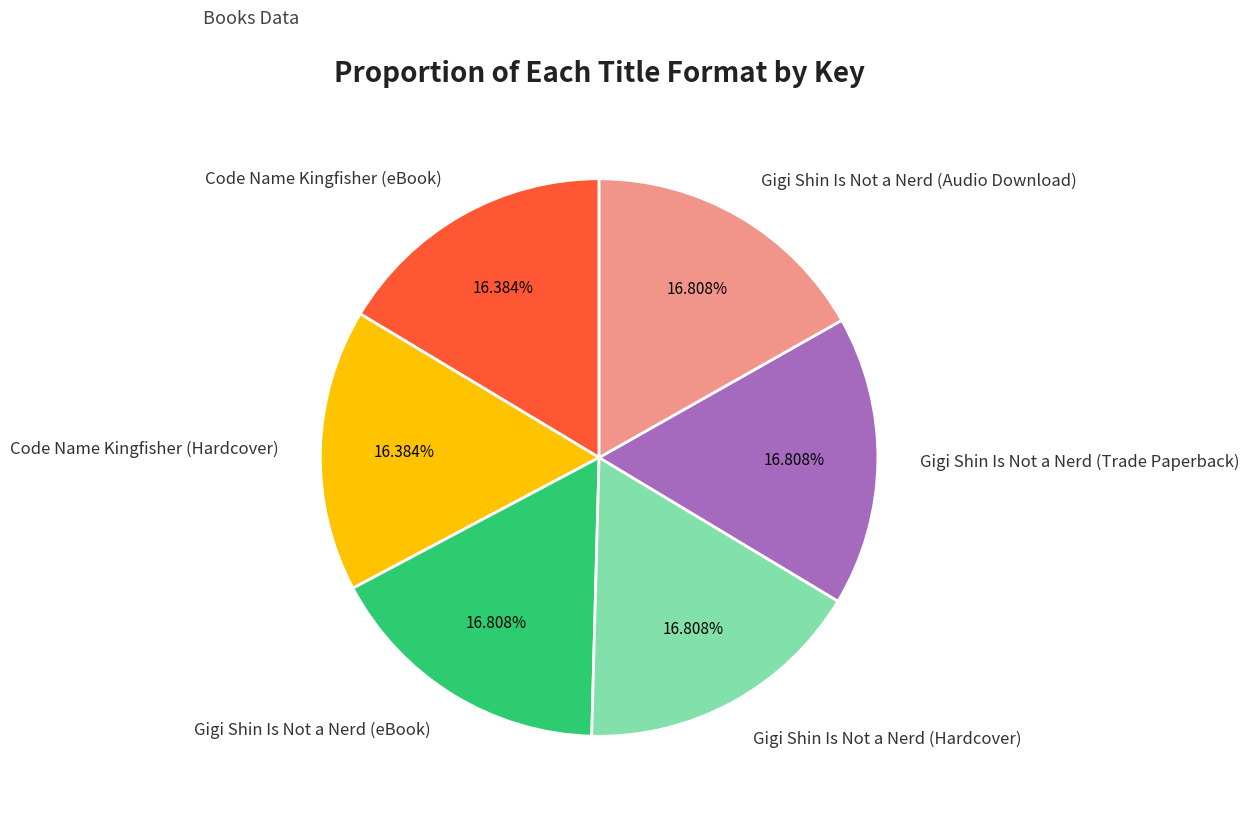

Approximately how many times larger is the value at Gigi Shin Is Not a Nerd (Audio Download) compared to Code Name Kingfisher (eBook)?

1.0